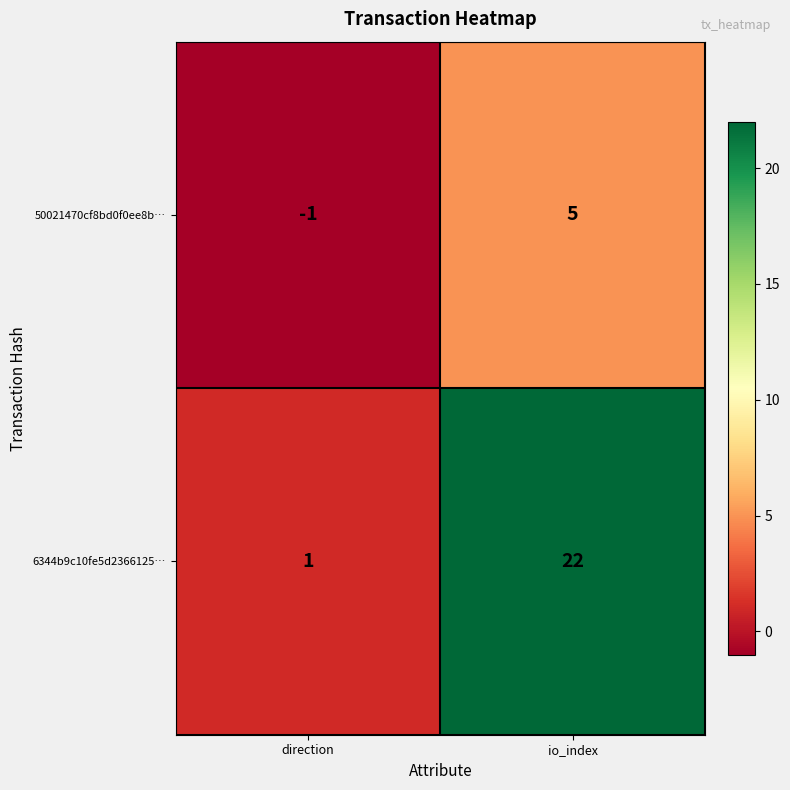

What is the difference between the maximum and minimum values in the 50021470cf8bd0f0ee8b… series?

6